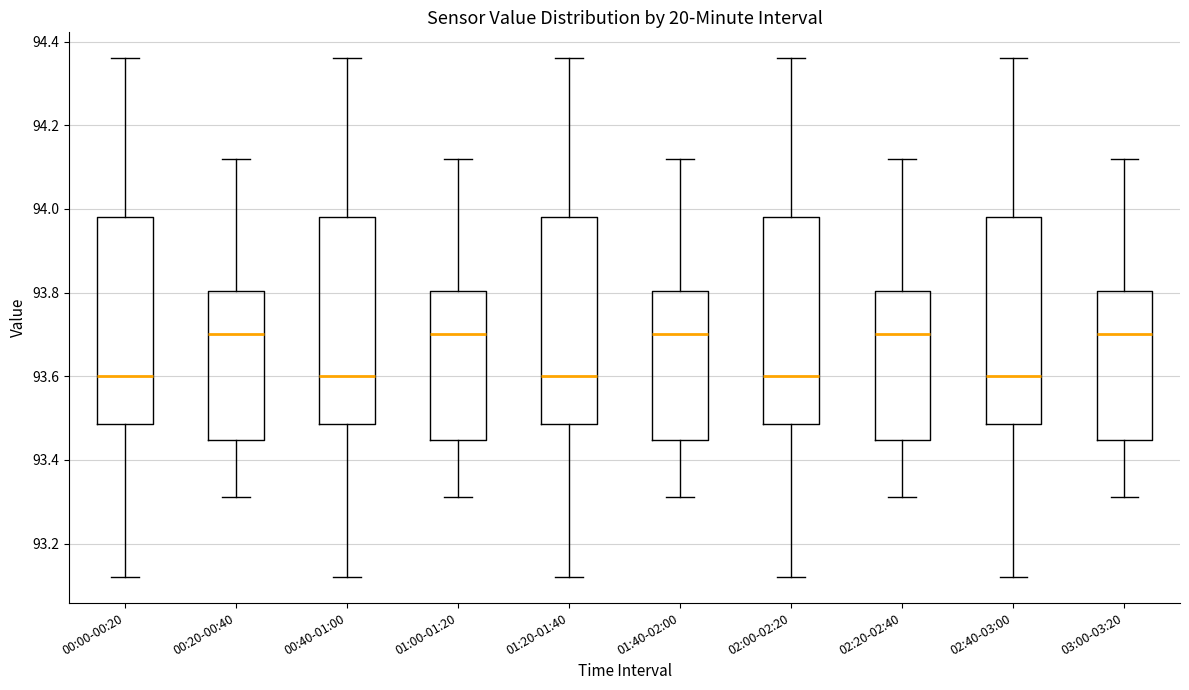

Where does the median line of the box for 03:00-03:20 sit on the y-axis? The values are not printed on the chart, so give them approximately, as read against the axis.

93.70